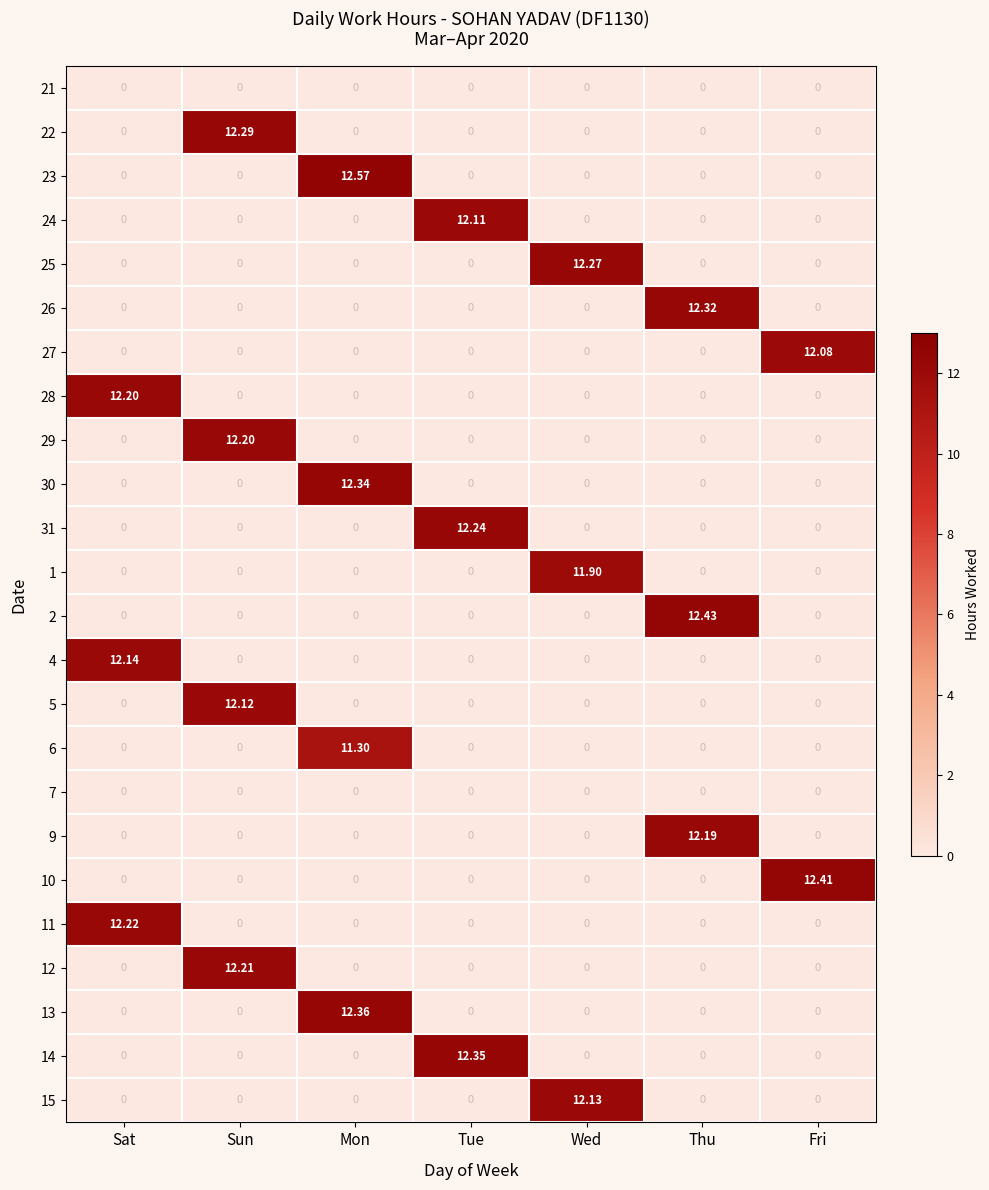

At which category is the sum across all series the highest?

Sun